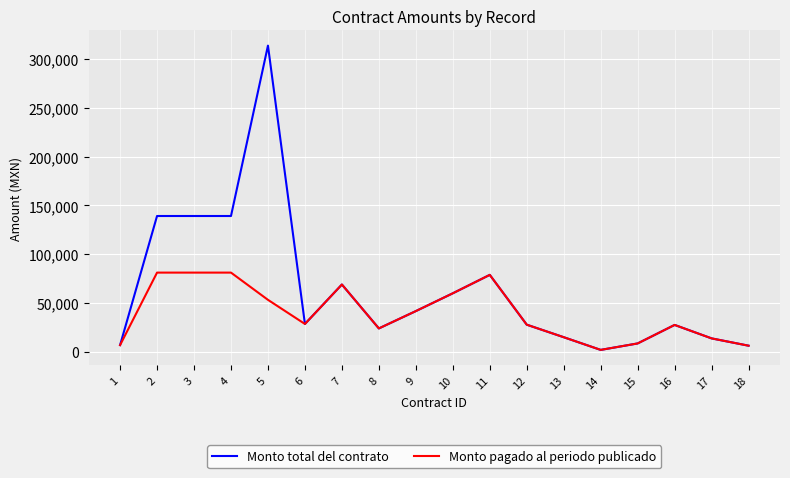

True or false: Monto pagado al periodo publicado has more than 1 interior local peaks.

True